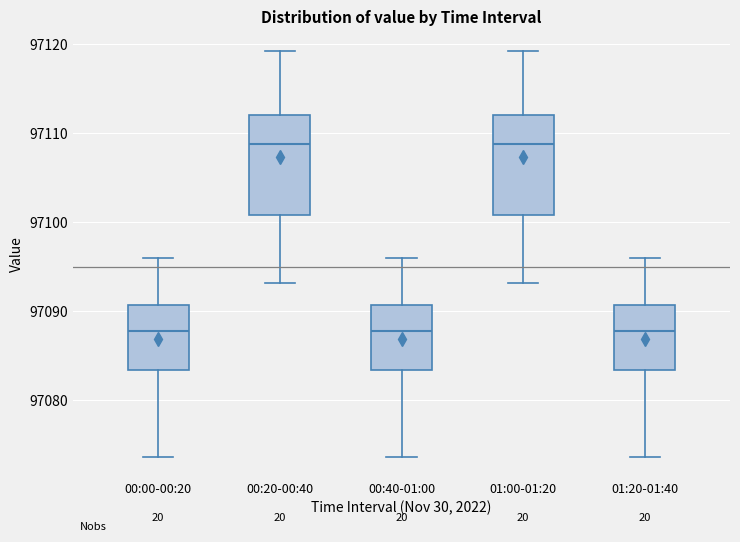

Reading left to right, transcribe this box plot: for each box, give where its median line is, the range the box spans, and where its two whiskers end, as read against the y-axis. The values are not printed on the chart, so give them approximately, as read against the axis.

00:00-00:20: median 97088, box 97083 to 97091, whiskers 97074 to 97096
00:20-00:40: median 97109, box 97101 to 97112, whiskers 97093 to 97119
00:40-01:00: median 97088, box 97083 to 97091, whiskers 97074 to 97096
01:00-01:20: median 97109, box 97101 to 97112, whiskers 97093 to 97119
01:20-01:40: median 97088, box 97083 to 97091, whiskers 97074 to 97096